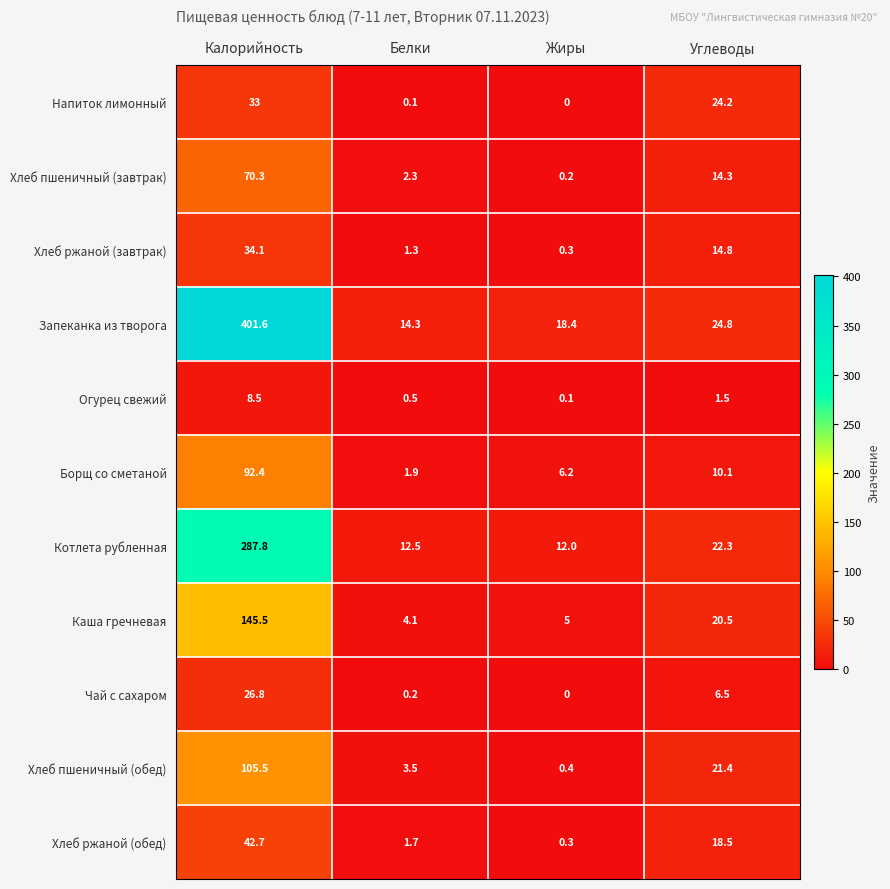

Which series changed the most between Калорийность and Углеводы?

Запеканка из творога